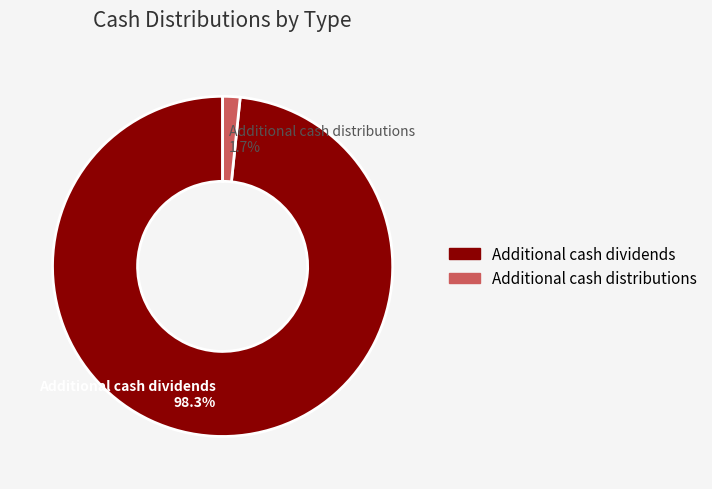

Which has a higher value, Additional cash dividends or Additional cash distributions?

Additional cash dividends